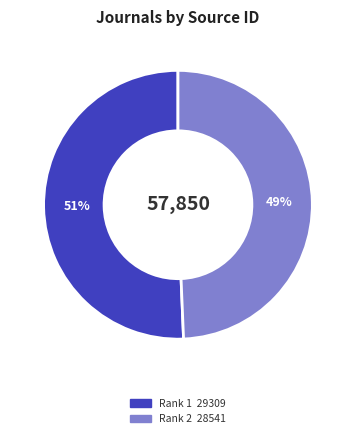

To the nearest percent, what is the average slice percentage?

50%